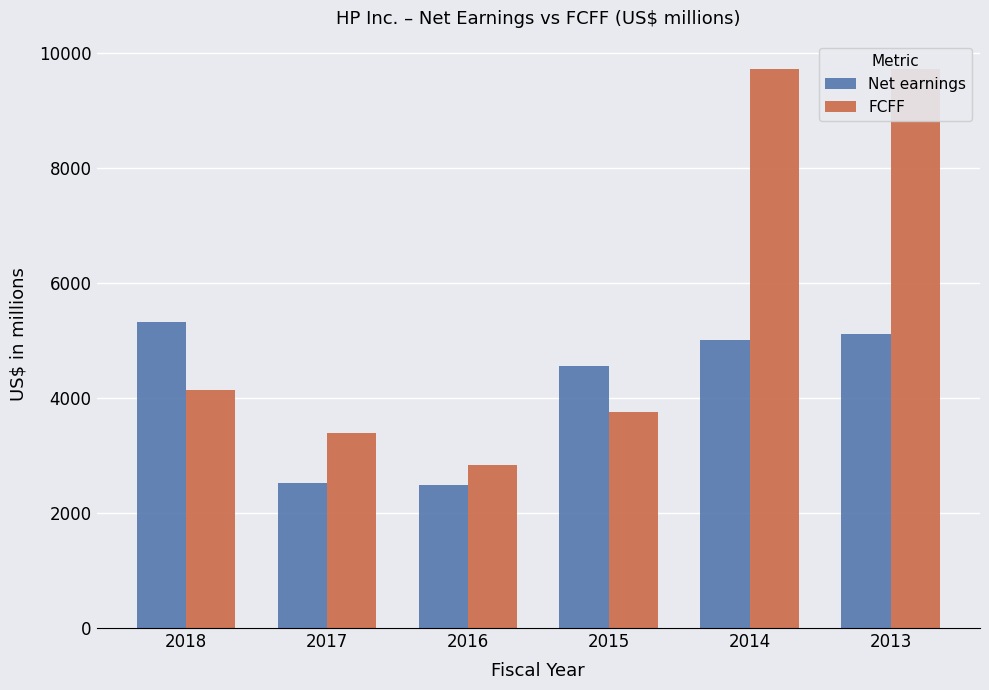

At how many categories does at least one series exceed 5042?

3